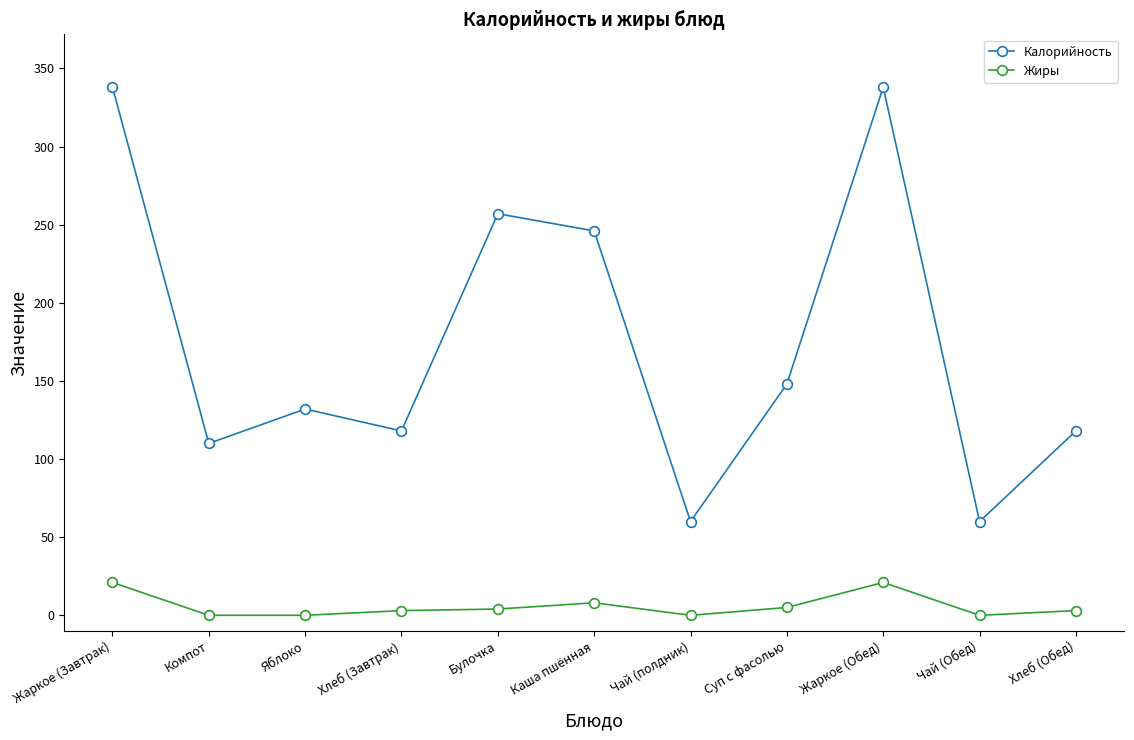

What is the average value of the Калорийность series?

175